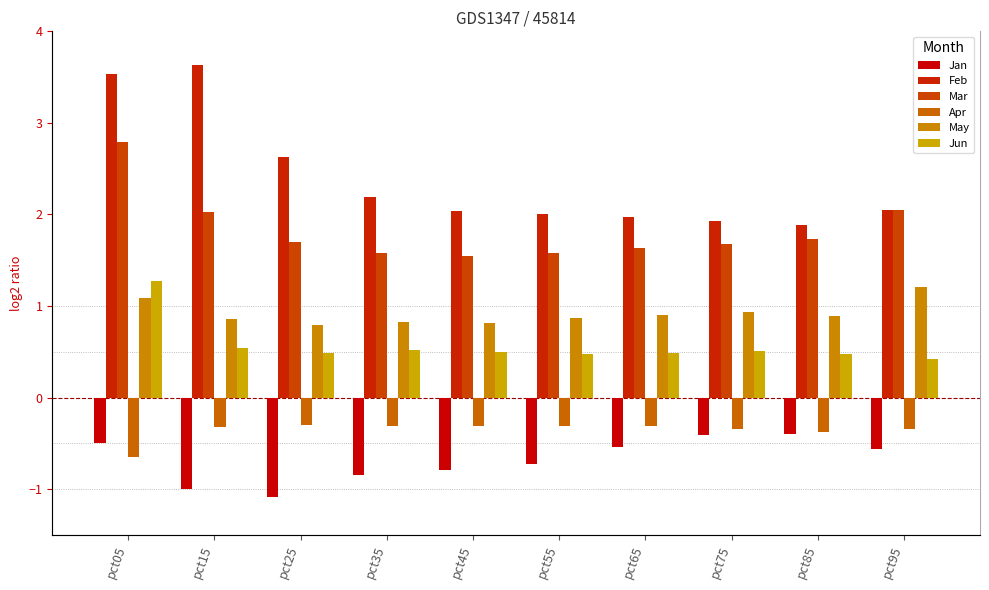

List the series in order of their peak value, lowest first.

Jan, Apr, May, Jun, Mar, Feb